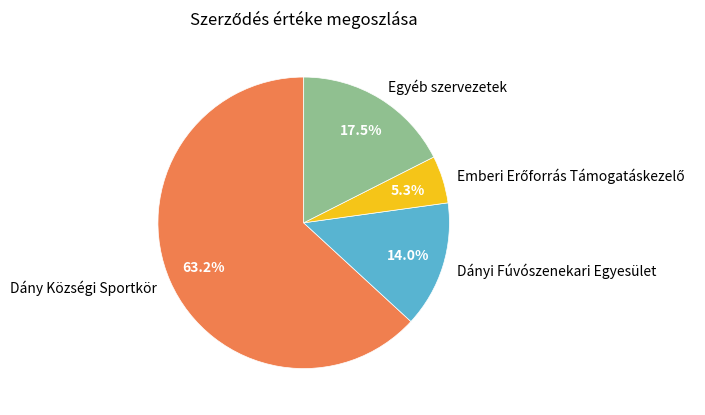

Combined, what portion of the pie is Egyéb szervezetek and Dány Községi Sportkör?

80.7%